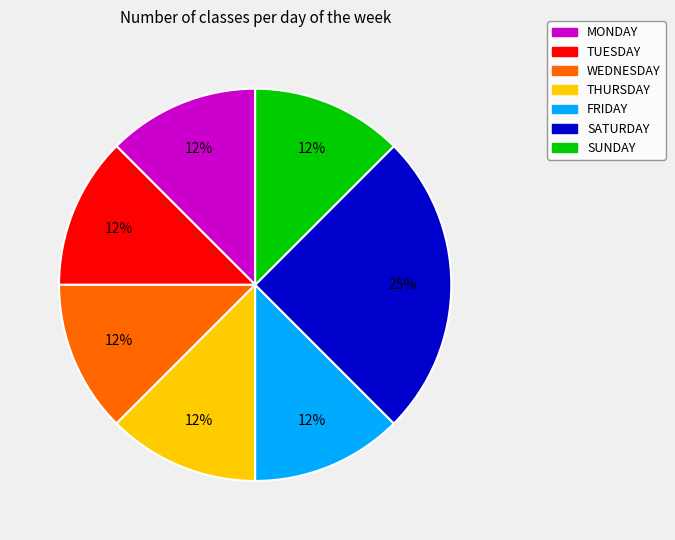

Is there a majority slice in this chart?

No